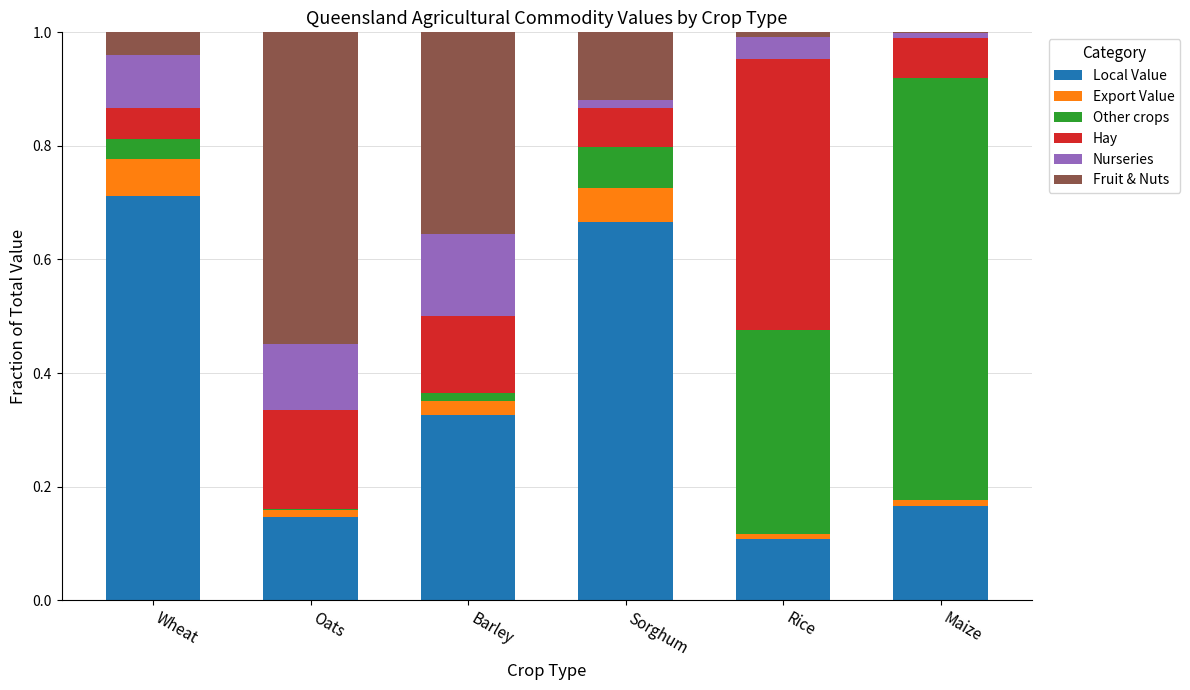

Are the bars horizontal?

No